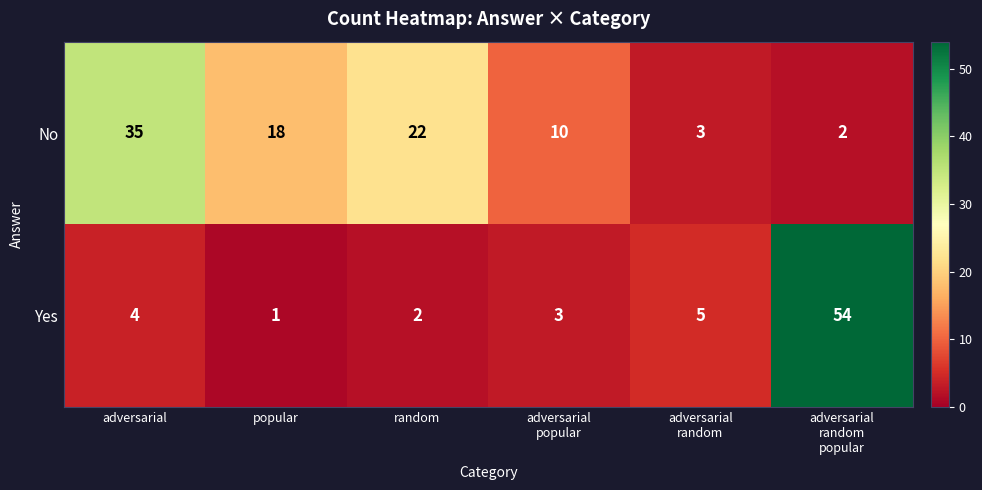

At which category does the chart reach its peak across all series?

adversarial
random
popular